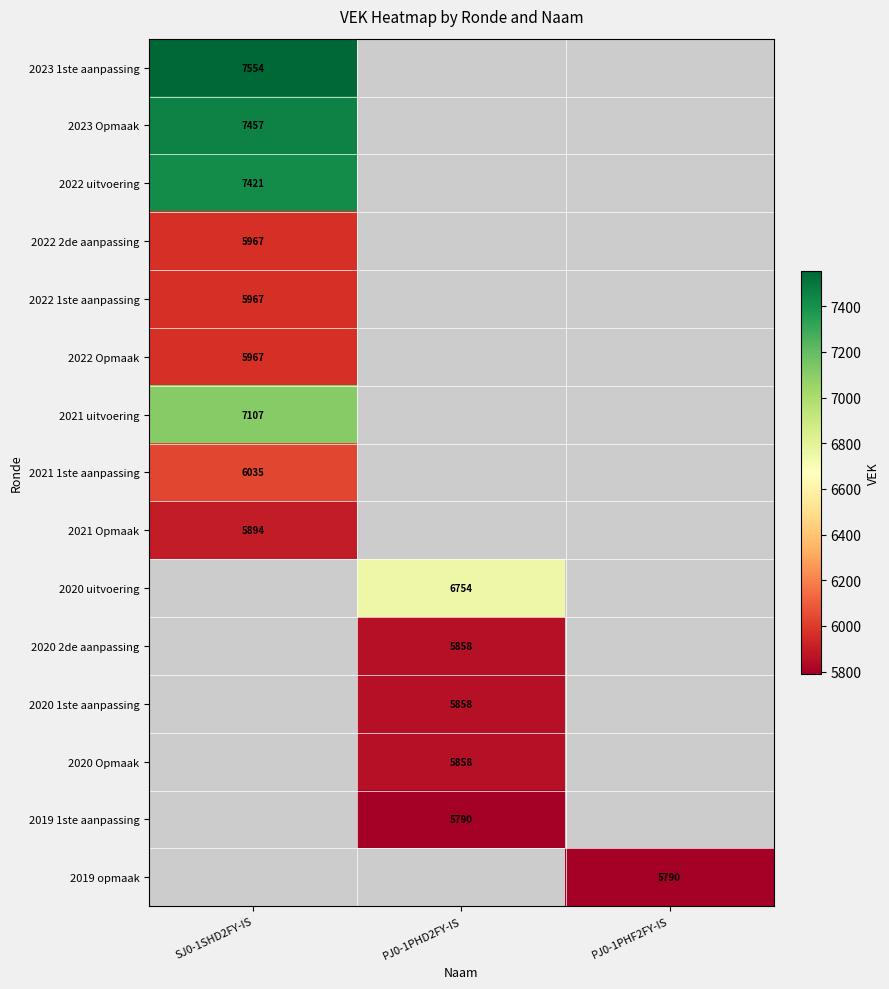

The 2022 1ste aanpassing series shows 9199 at SJ0-1SHD2FY-IS. True or false?

False